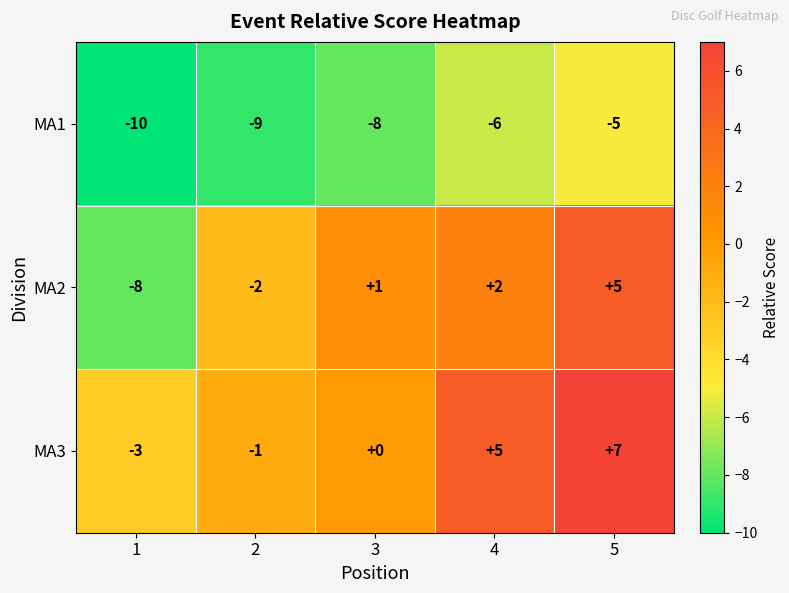

True or false: MA2 has a value of -2 at 2.

True